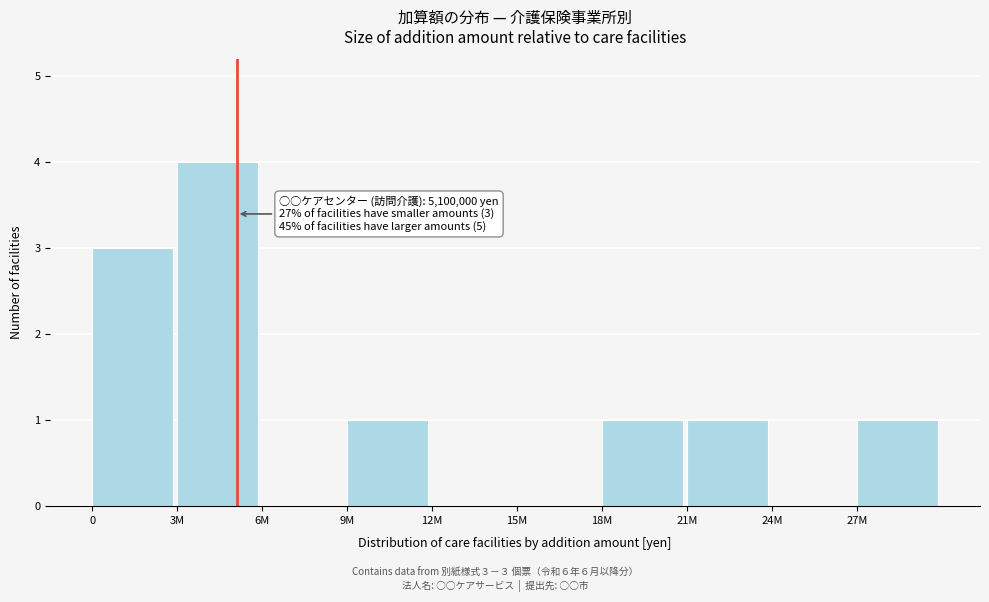

Reading left to right, list all the values displayed in this chart.

0=3	3M=4	6M=0	9M=1	12M=0	15M=0	18M=1	21M=1	24M=0	27M=1